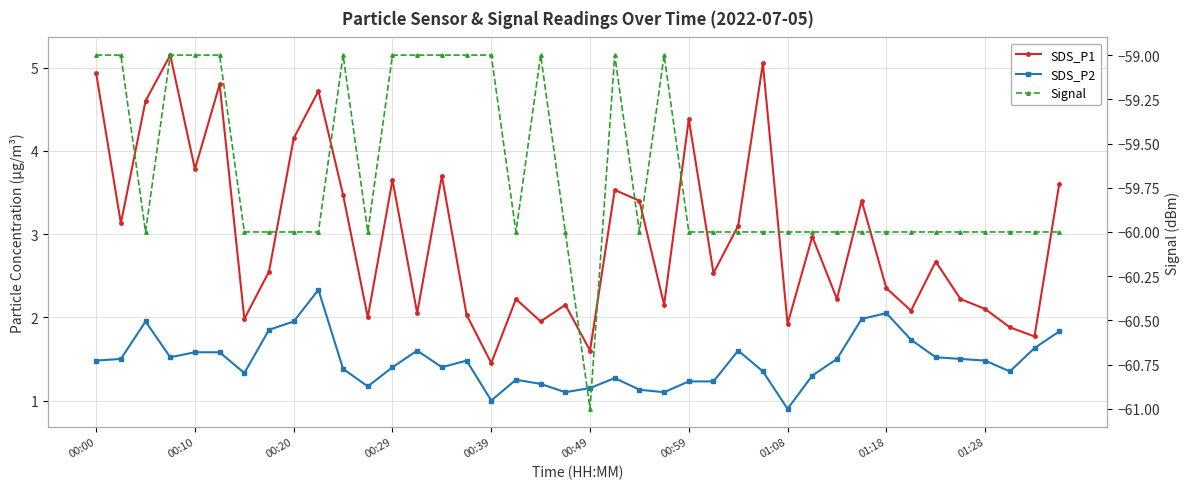

List the series in order of their peak value, lowest first.

Signal, SDS_P2, SDS_P1